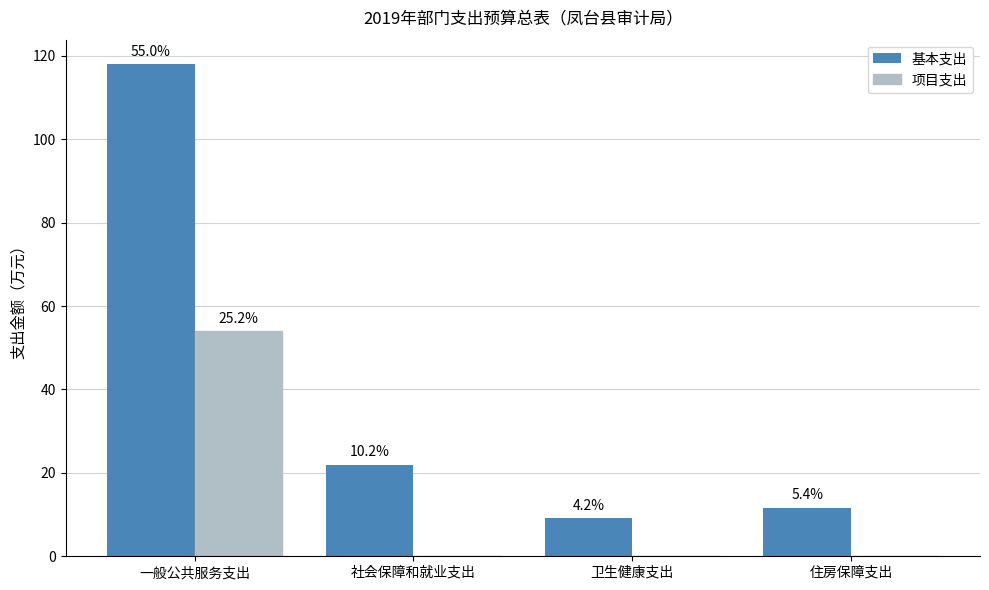

What are all the series names shown in the legend?

基本支出, 项目支出